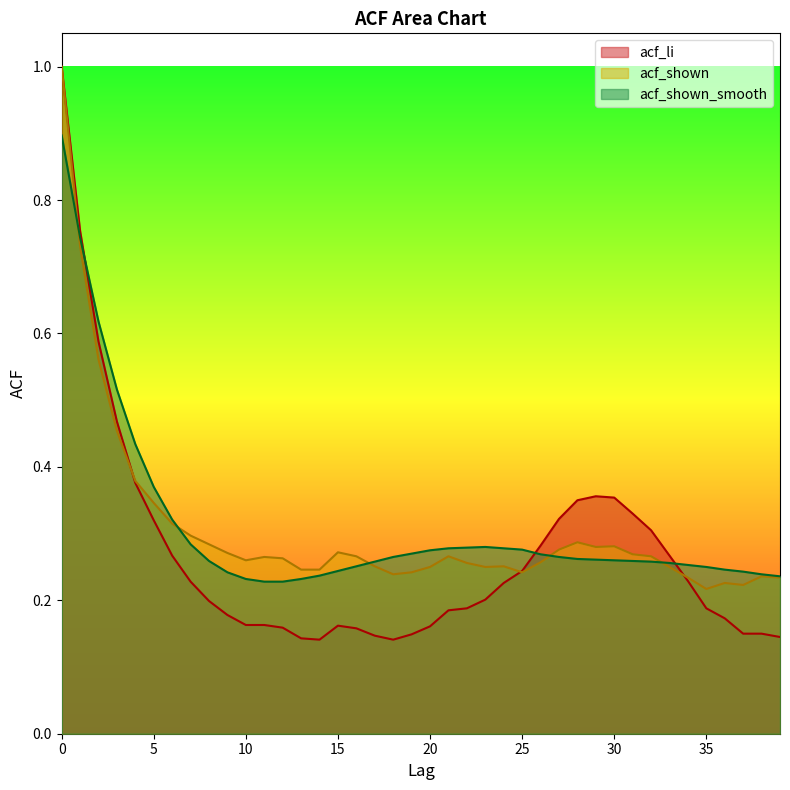

Between 32 and 30, which is larger?

30